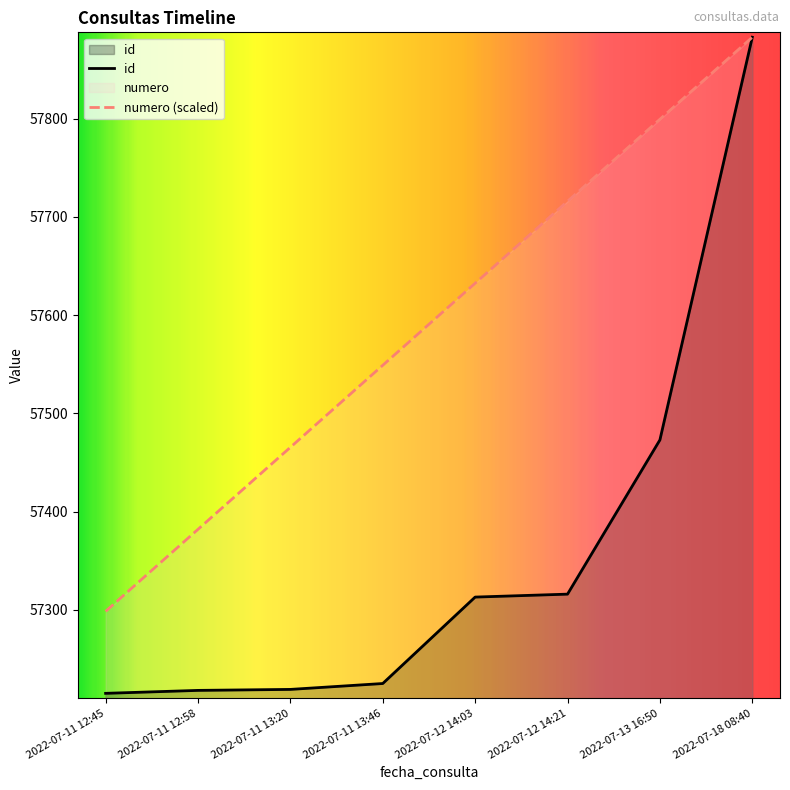

True or false: numero and id intersect in this chart.

False